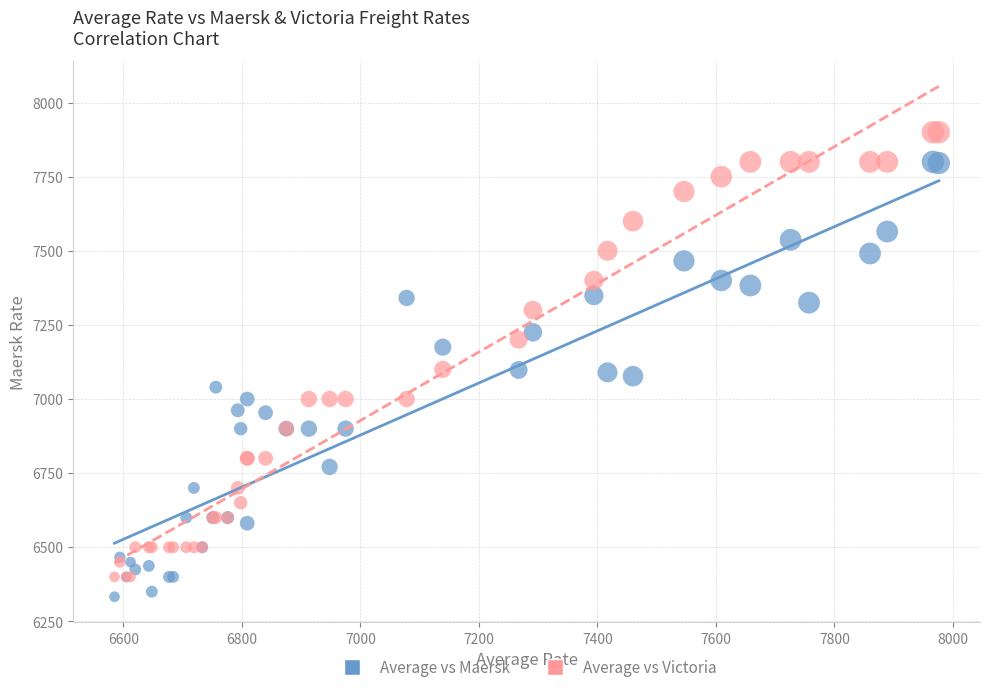

Which series reaches the maximum Y coordinate?

Average vs Victoria